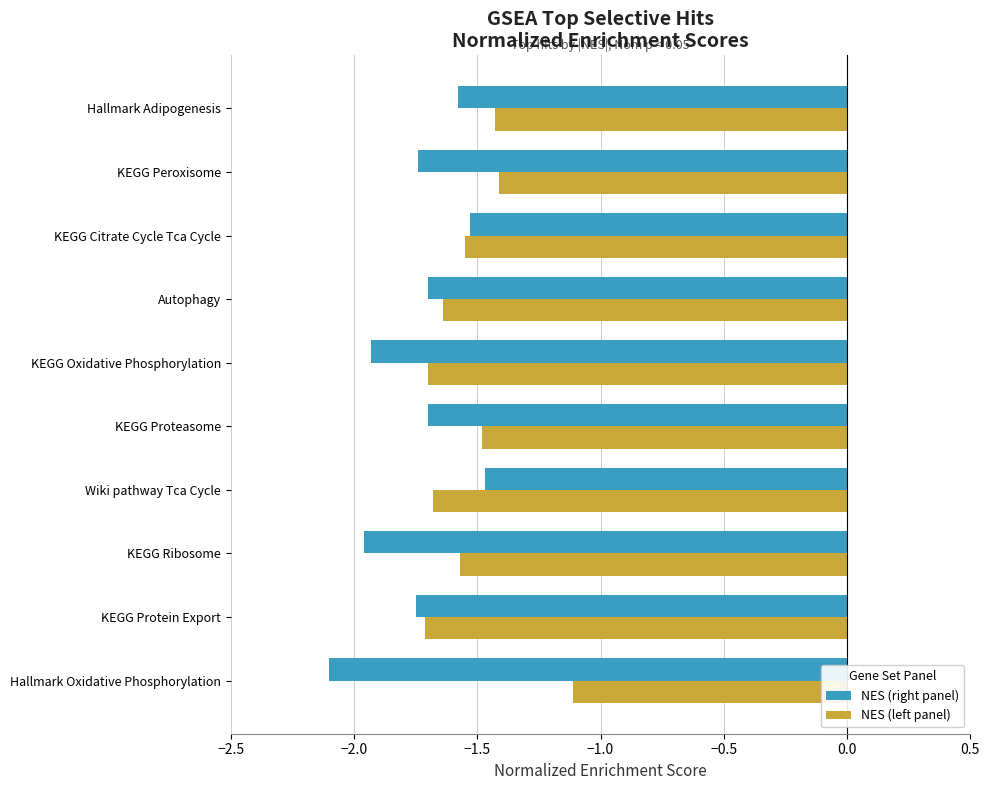

What is the difference between the maximum and minimum values in the NES (left panel) series?

0.6